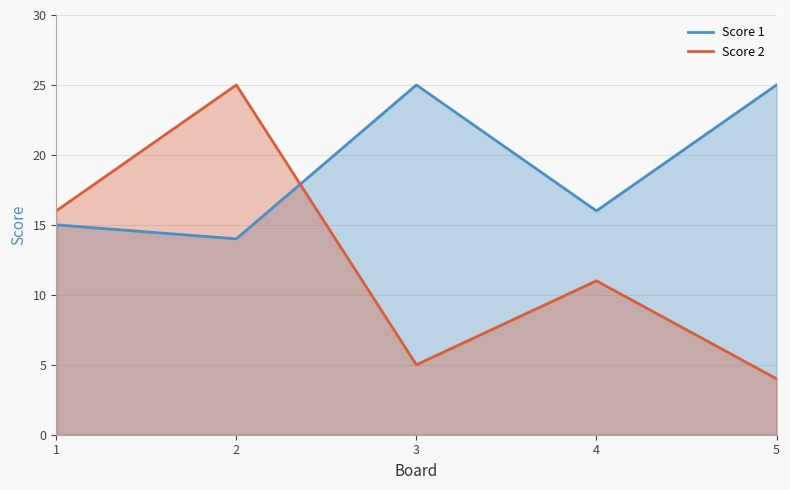

Between which two adjacent categories do Score 1 and Score 2 first intersect?

2 and 3